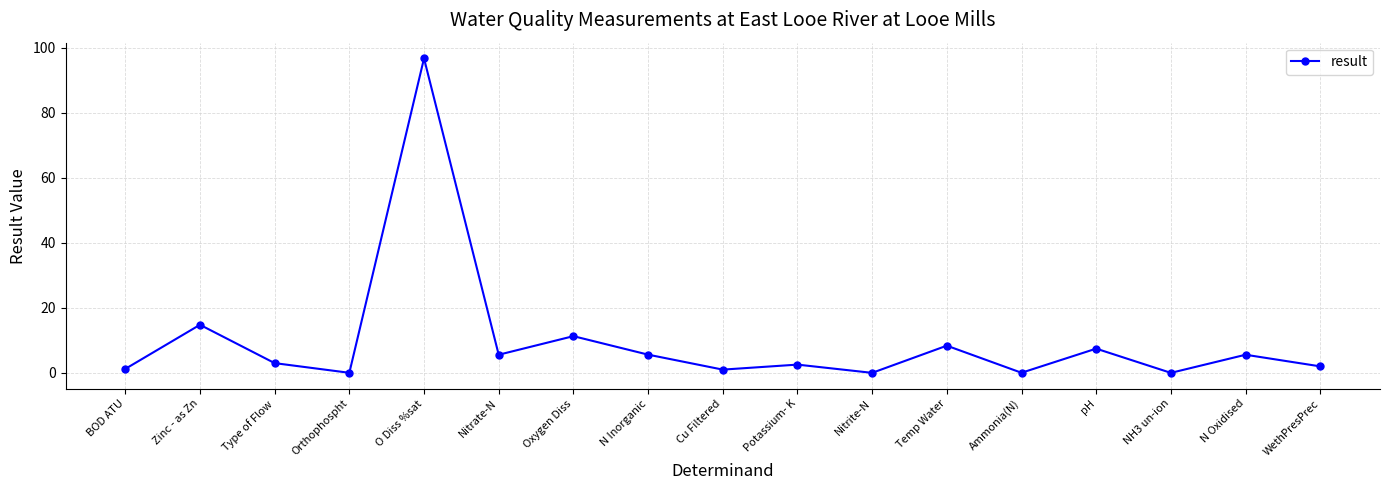

Which label corresponds to the largest value in the chart?

O Diss %sat